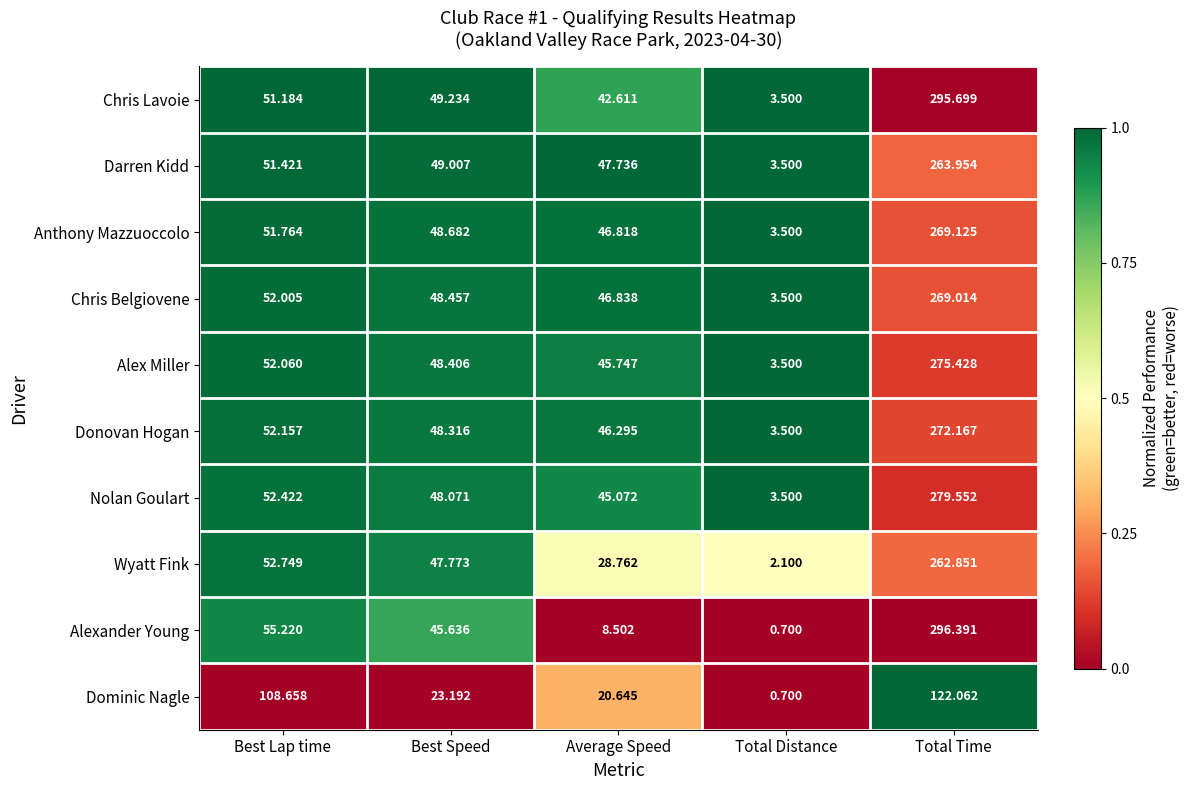

Which category has the highest value across all series?

Total Time